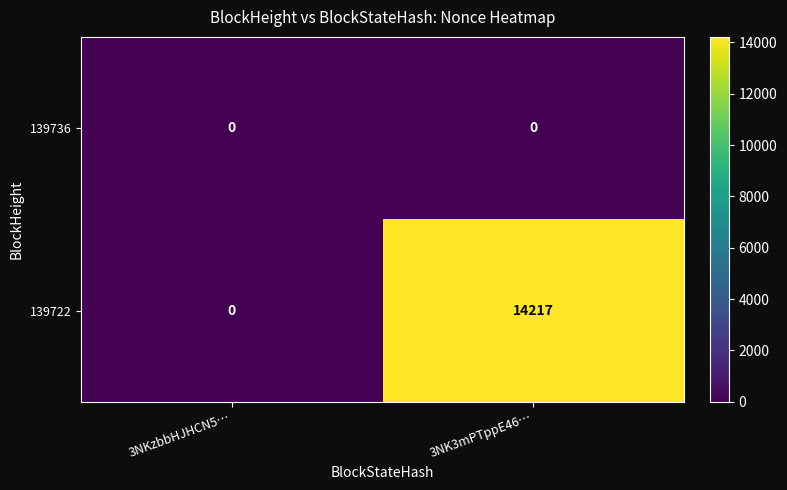

What is the maximum value for 139722?

14217